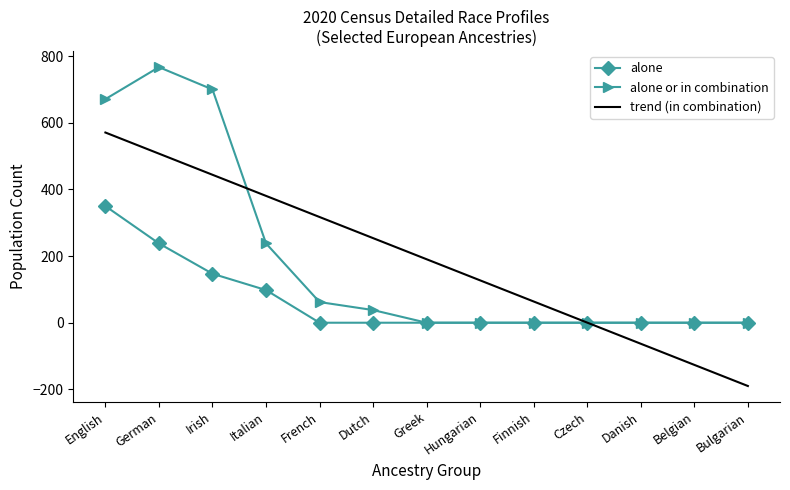

What is the spread (max minus min) of values at Irish?

553.0